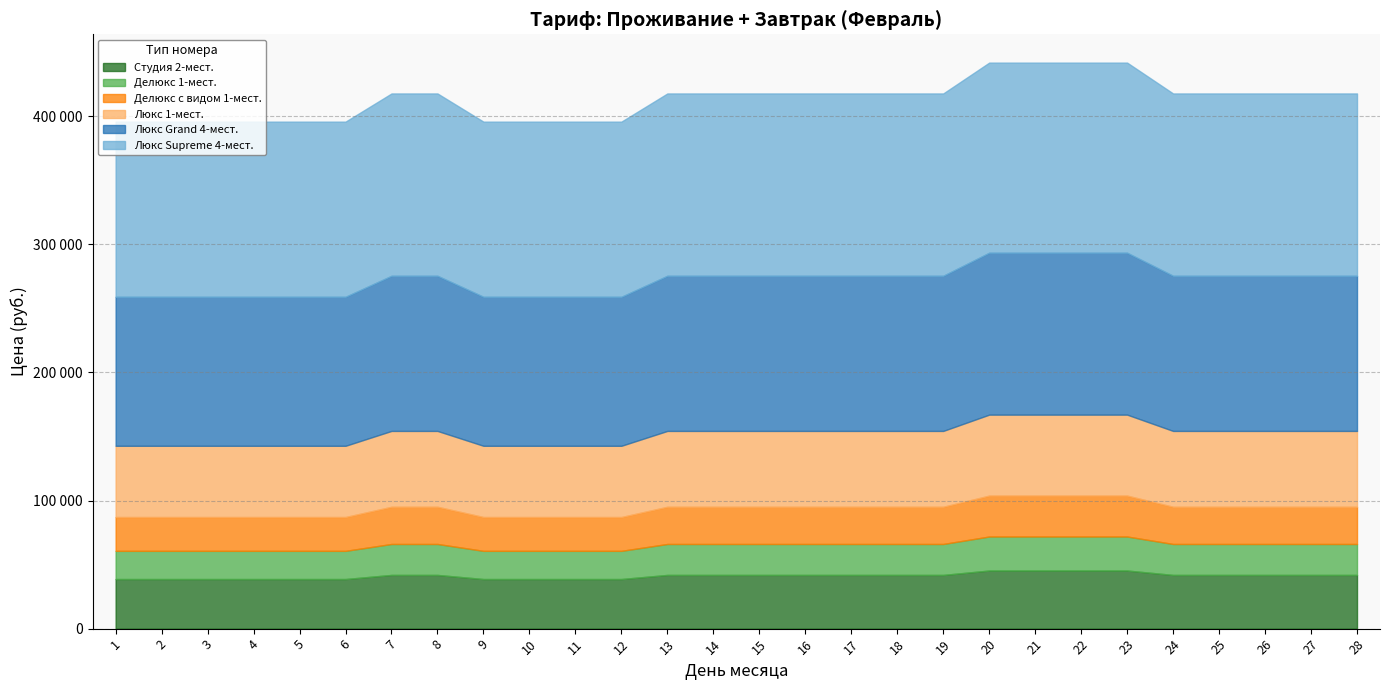

Which category has the lowest value in the Люкс Grand 4-мест. series?

1